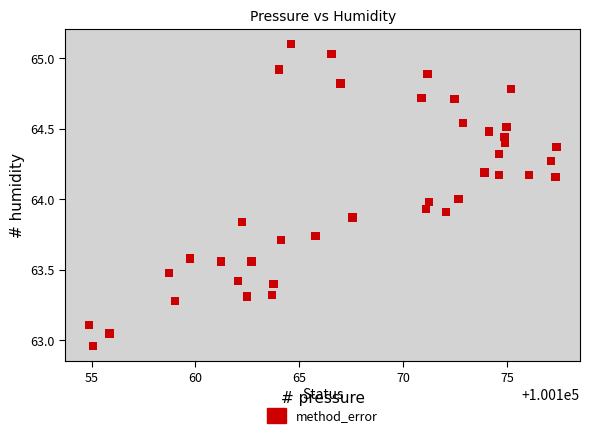

What is the range of X values (max minus min)?

22.5